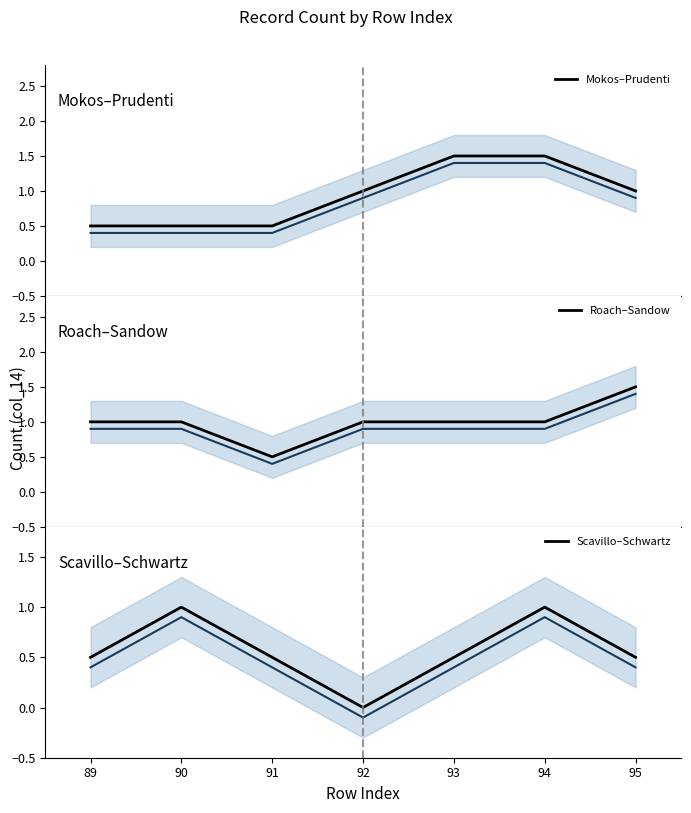

How many values in the Scavillo–Schwartz series exceed 0?

6